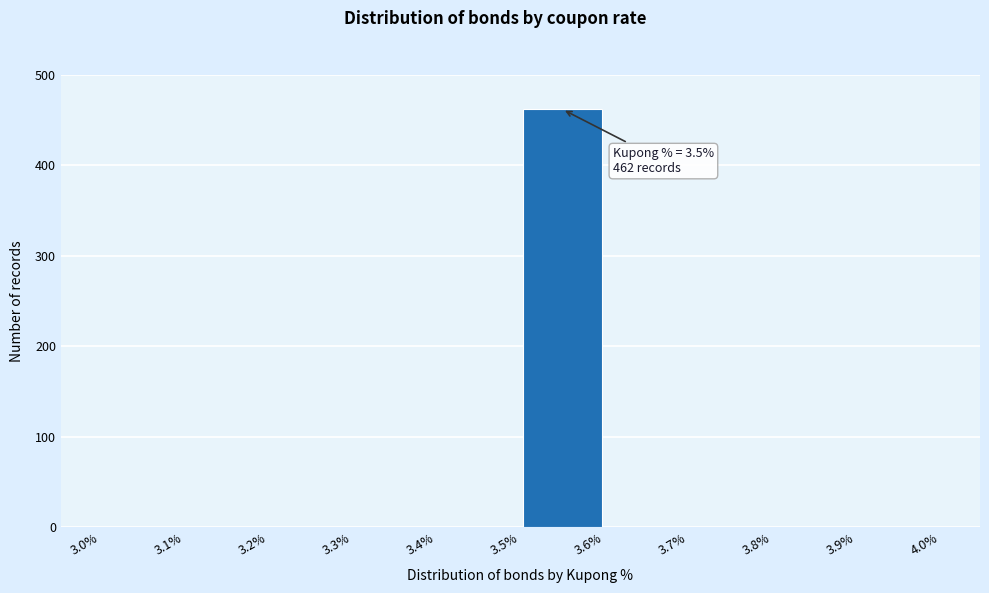

Which range on the x-axis has the tallest bar?

3.5% to 3.6%